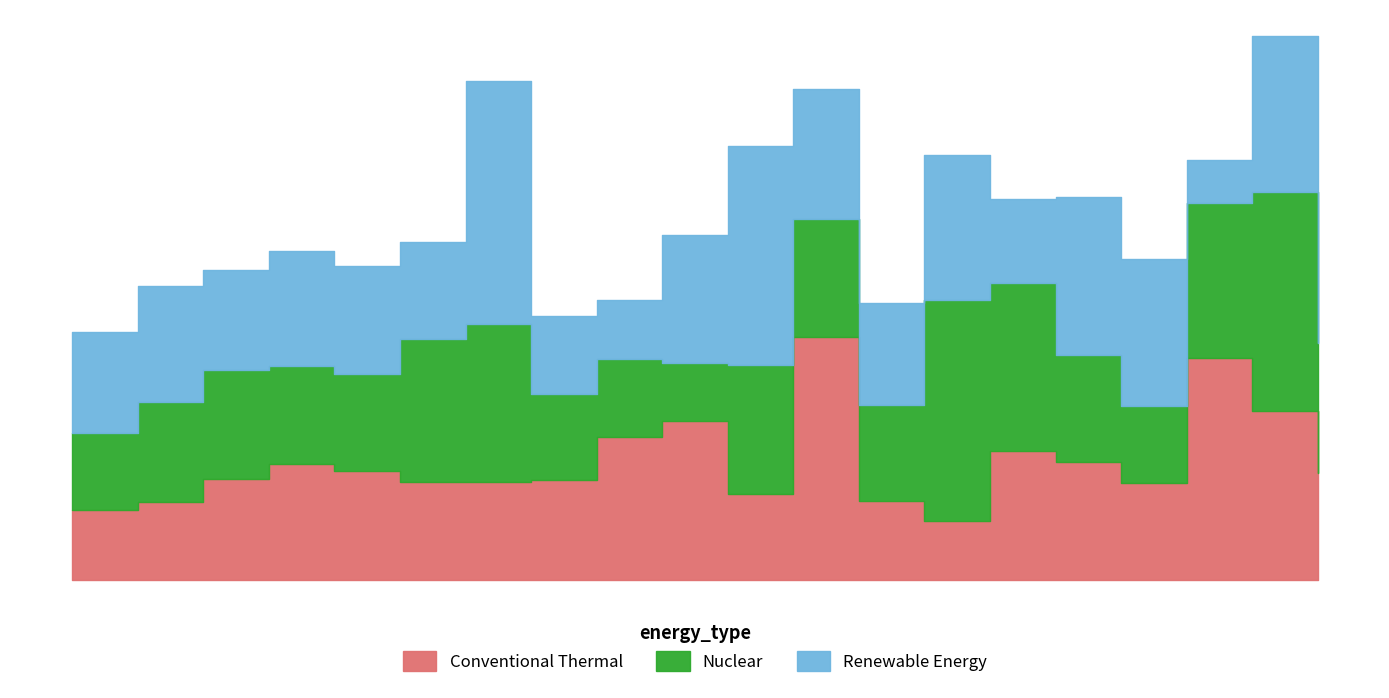

Which series changed the most between 0 and 20?

Renewable Energy